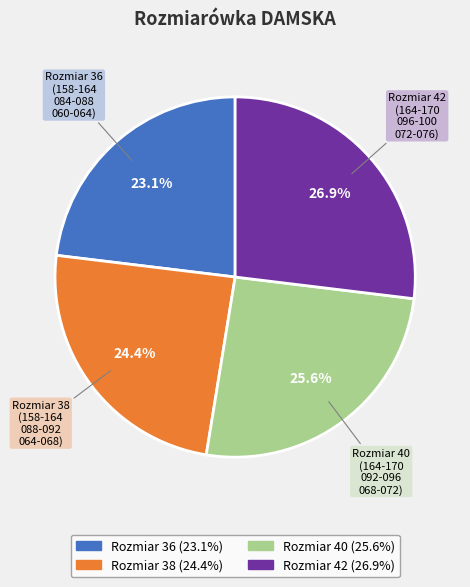

Is there any slice that represents more than half of the pie?

No